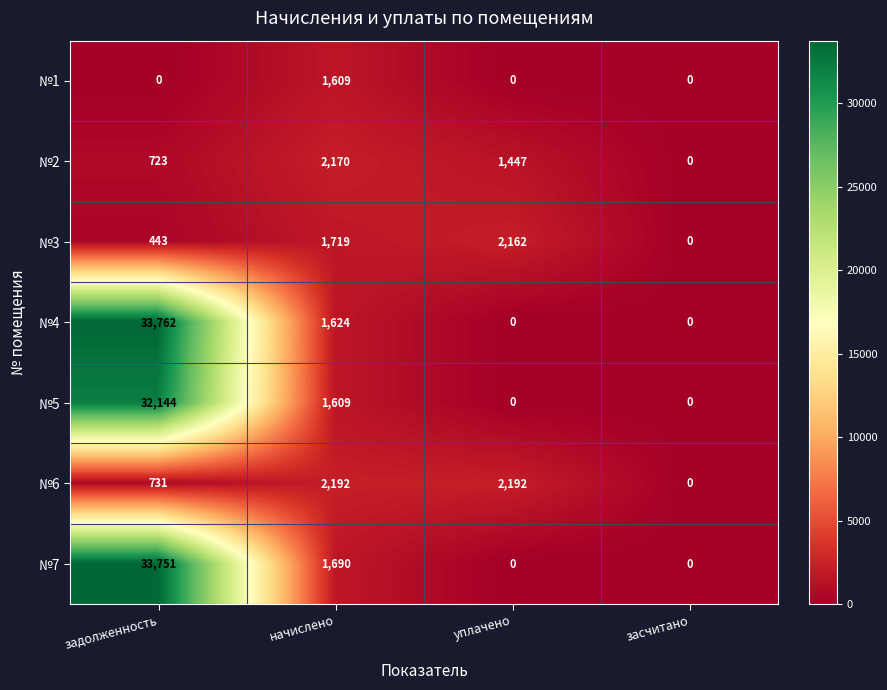

What is the greatest value displayed?

33762